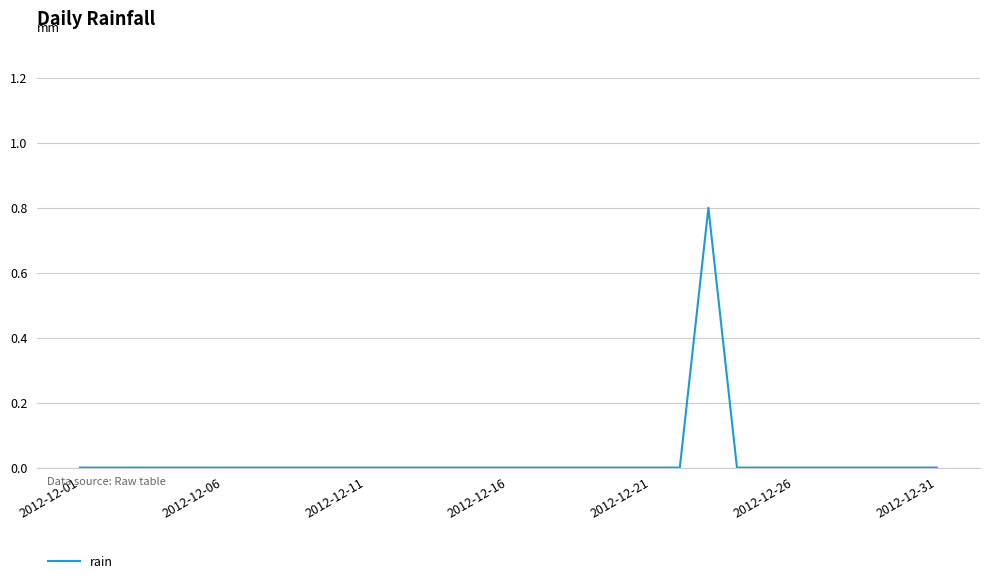

What is the greatest value displayed?

0.8